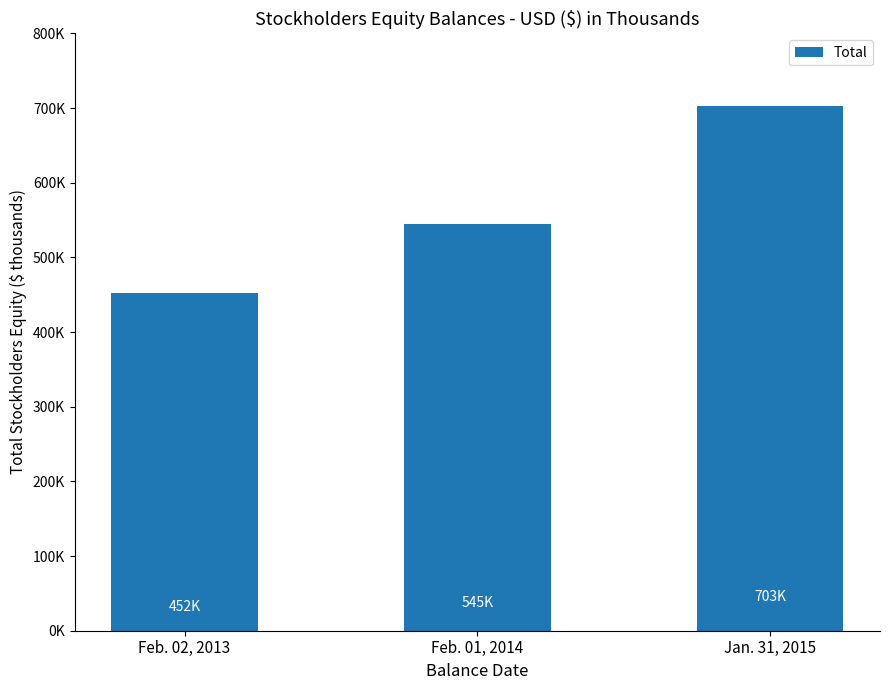

What is the greatest value displayed?

702916